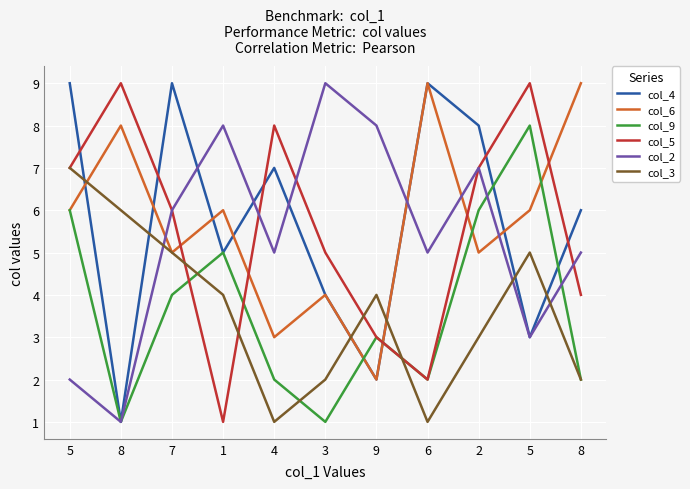

Is this an area chart (filled region under the line)?

No